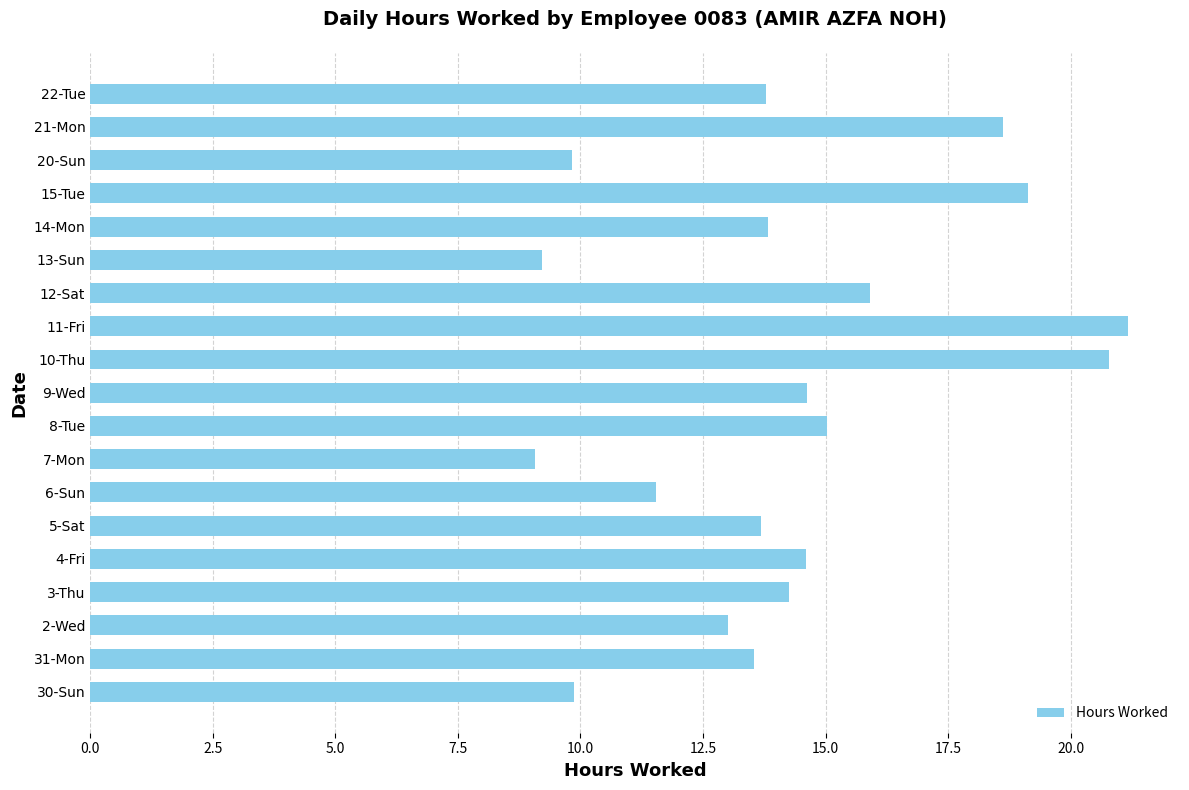

Are the bars grouped side by side (vs. stacked)?

No